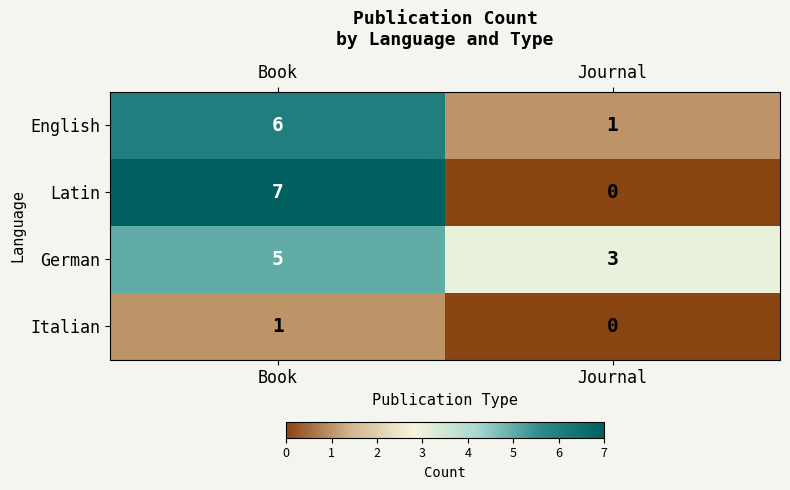

The German series shows 3 at Journal. True or false?

True